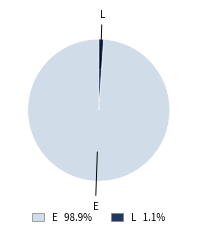

Is there a majority slice in this chart?

Yes